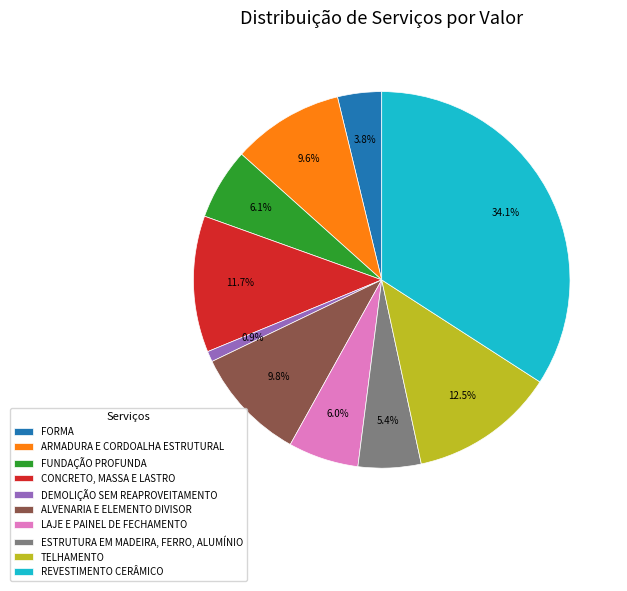

To the nearest percent, what is the difference between the FORMA and ESTRUTURA EM MADEIRA, FERRO, ALUMÍNIO slice percentages?

2%